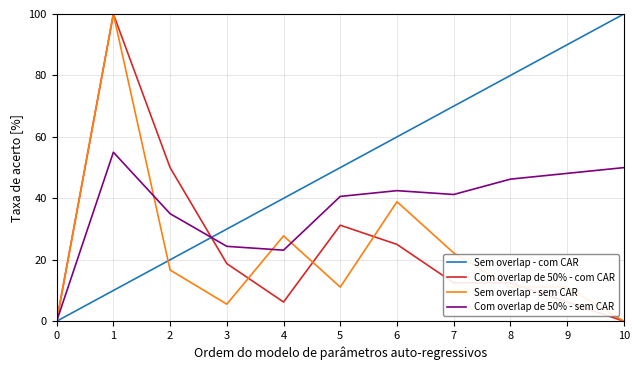

Count the number of data series in this chart.

4